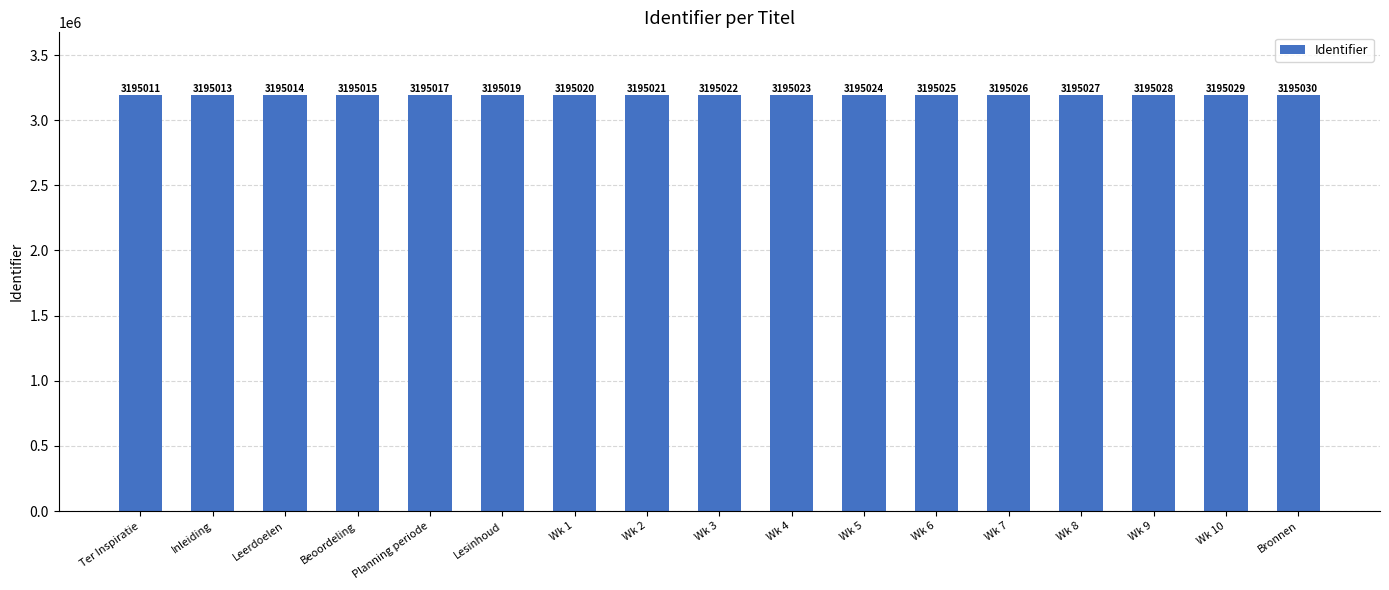

What is the maximum value shown in the chart?

3195030